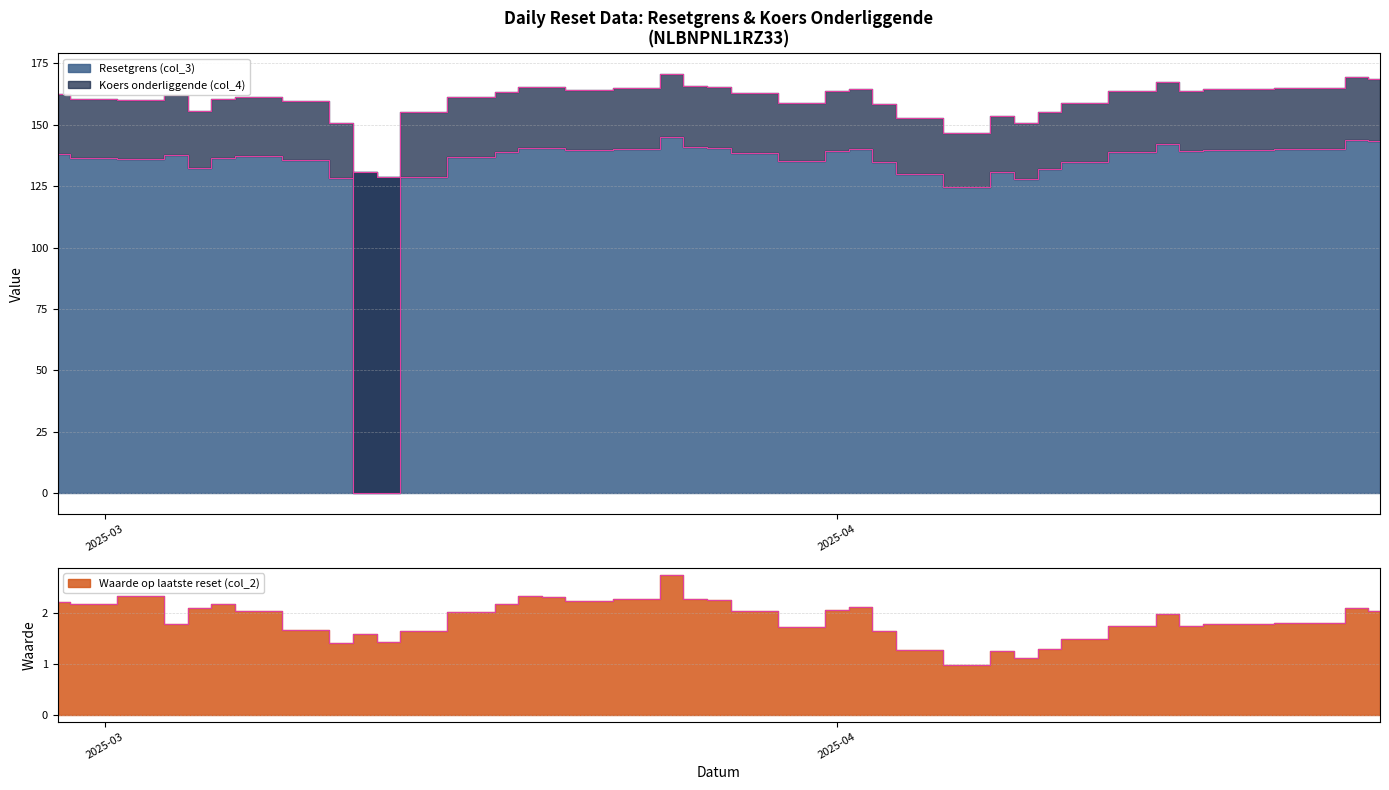

What is the total value across all series at 2025-04-11?

295.1